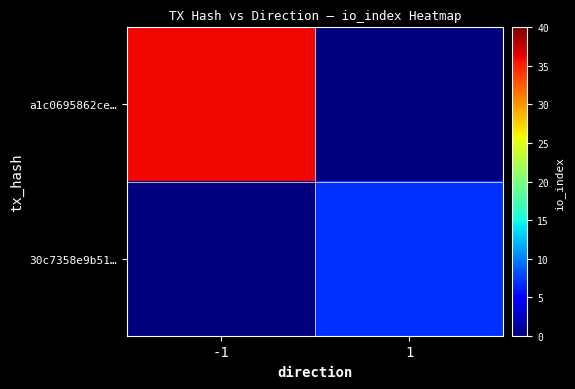

Rank the series at -1 from lowest to highest value.

30c7358e9b51…, a1c0695862ce…